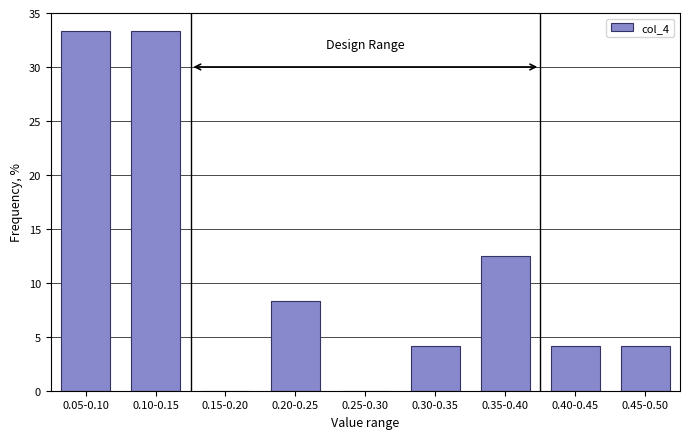

Reading left to right, what are all the values shown in this chart?

0.05-0.10=33.3	0.10-0.15=33.3	0.15-0.20=0.0	0.20-0.25=8.3	0.25-0.30=0.0	0.30-0.35=4.2	0.35-0.40=12.5	0.40-0.45=4.2	0.45-0.50=4.2